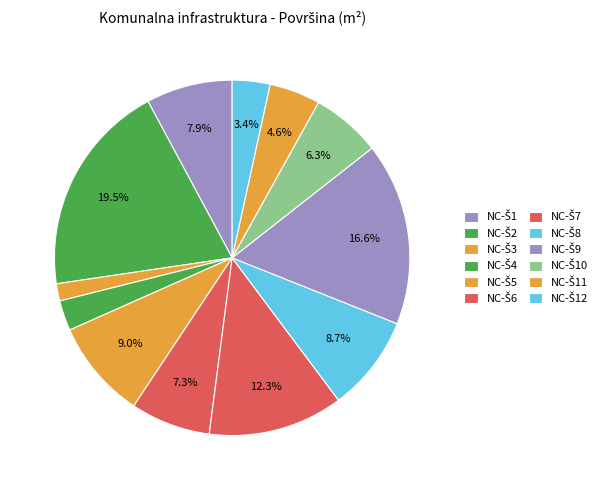

What portion of the pie excludes NC-Š5?

91.0%